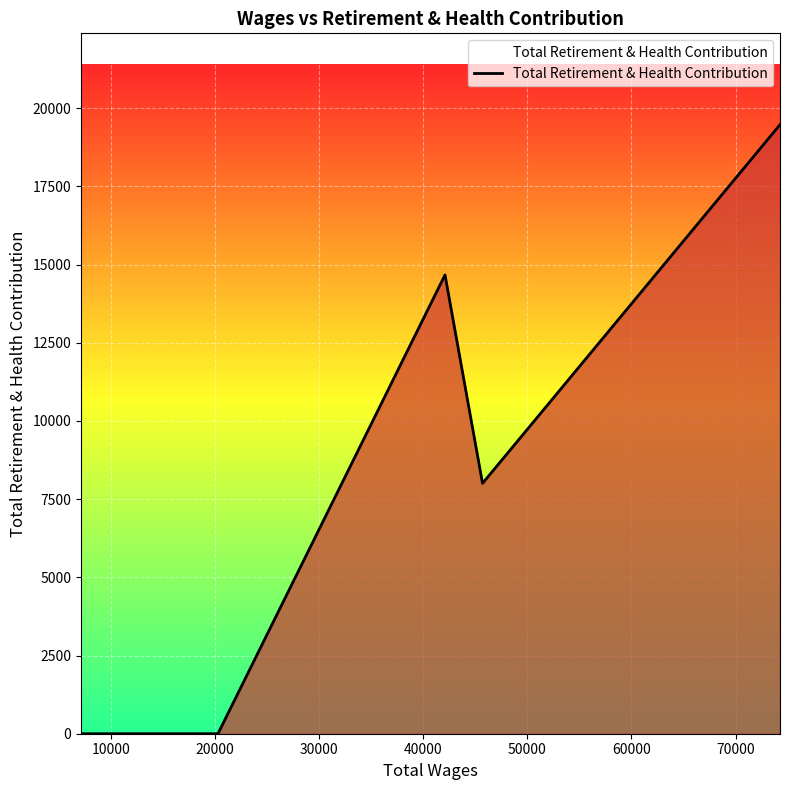

True or false: the data has more than 2 interior local peaks.

False